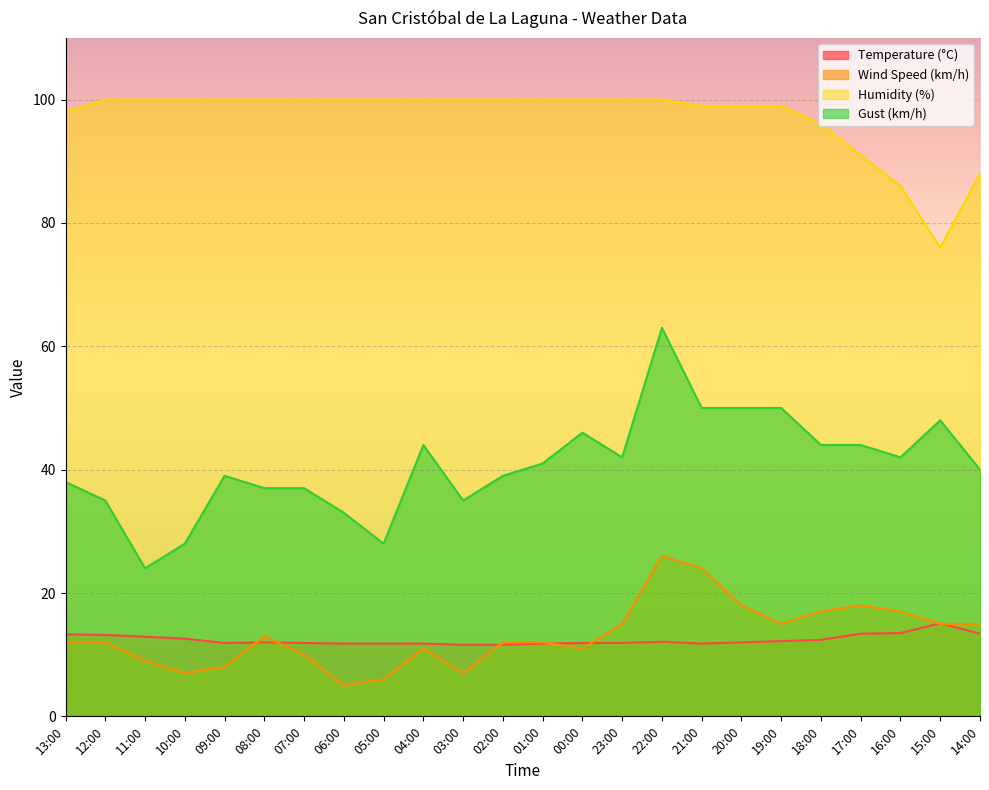

Reading left to right, transcribe all the data shown in this chart.

Temperature (°C): 13:00=13.3	12:00=13.2	11:00=12.9	10:00=12.6	09:00=11.9	08:00=12.0	07:00=11.9	06:00=11.8	05:00=11.8	04:00=11.8	03:00=11.6	02:00=11.6	01:00=11.8	00:00=11.9	23:00=11.9	22:00=12.1	21:00=11.8	20:00=12.0	19:00=12.2	18:00=12.4	17:00=13.4	16:00=13.5	15:00=15.1	14:00=13.4
Wind Speed (km/h): 13:00=12.0	12:00=12.0	11:00=9.0	10:00=7.0	09:00=8.0	08:00=13.0	07:00=10.0	06:00=5.0	05:00=6.0	04:00=11.0	03:00=7.0	02:00=12.0	01:00=12.0	00:00=11.0	23:00=15.0	22:00=26.0	21:00=24.0	20:00=18.0	19:00=15.0	18:00=17.0	17:00=18.0	16:00=17.0	15:00=15.0	14:00=15.0
Humidity (%): 13:00=98.0	12:00=100.0	11:00=100.0	10:00=100.0	09:00=100.0	08:00=100.0	07:00=100.0	06:00=100.0	05:00=100.0	04:00=100.0	03:00=100.0	02:00=100.0	01:00=100.0	00:00=100.0	23:00=100.0	22:00=100.0	21:00=99.0	20:00=99.0	19:00=99.0	18:00=96.0	17:00=91.0	16:00=86.0	15:00=76.0	14:00=88.0
Gust (km/h): 13:00=38.0	12:00=35.0	11:00=24.0	10:00=28.0	09:00=39.0	08:00=37.0	07:00=37.0	06:00=33.0	05:00=28.0	04:00=44.0	03:00=35.0	02:00=39.0	01:00=41.0	00:00=46.0	23:00=42.0	22:00=63.0	21:00=50.0	20:00=50.0	19:00=50.0	18:00=44.0	17:00=44.0	16:00=42.0	15:00=48.0	14:00=40.0